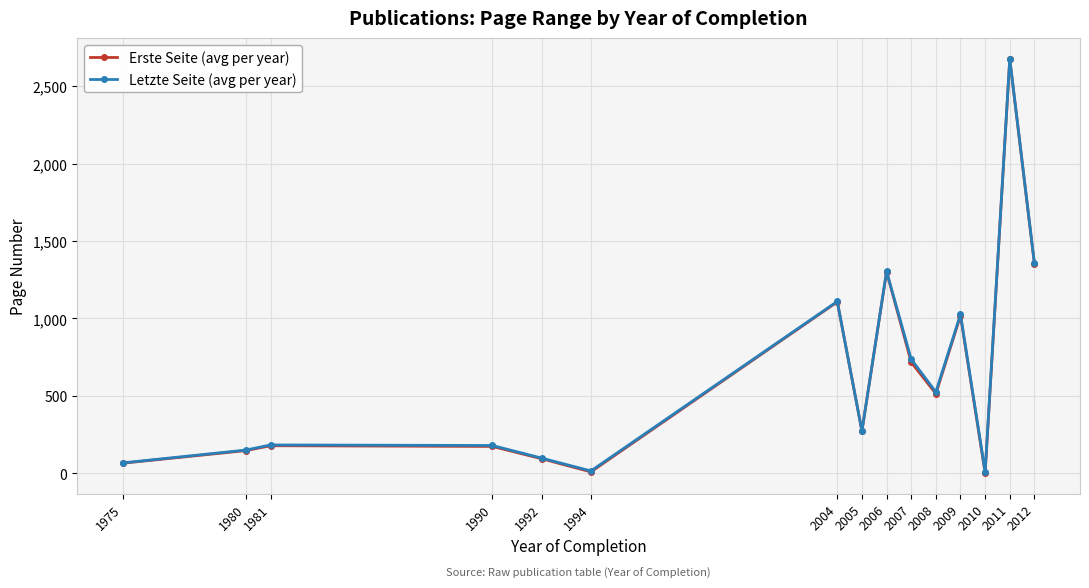

What is the highest value of the Letzte Seite (avg per year) series?

2677.7